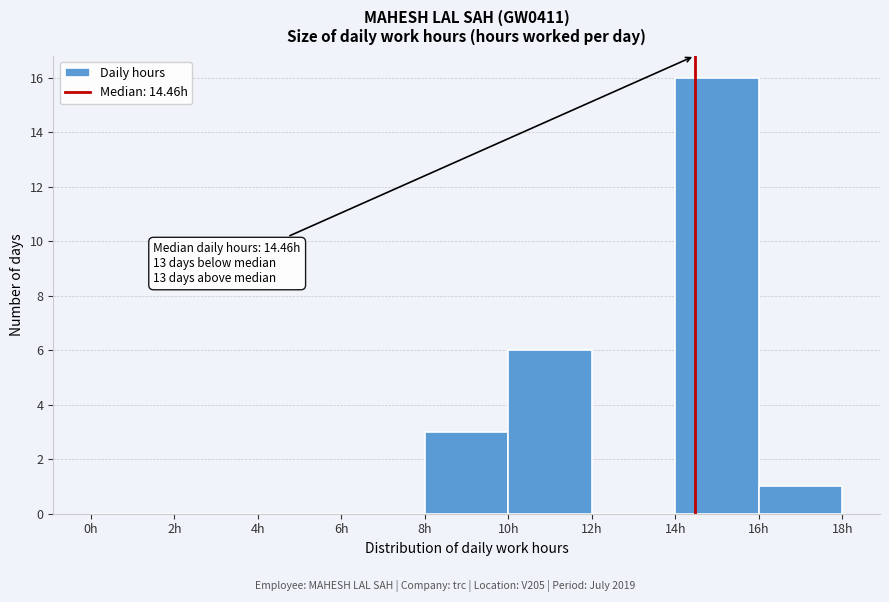

Which range on the x-axis has the tallest bar?

14 to 16